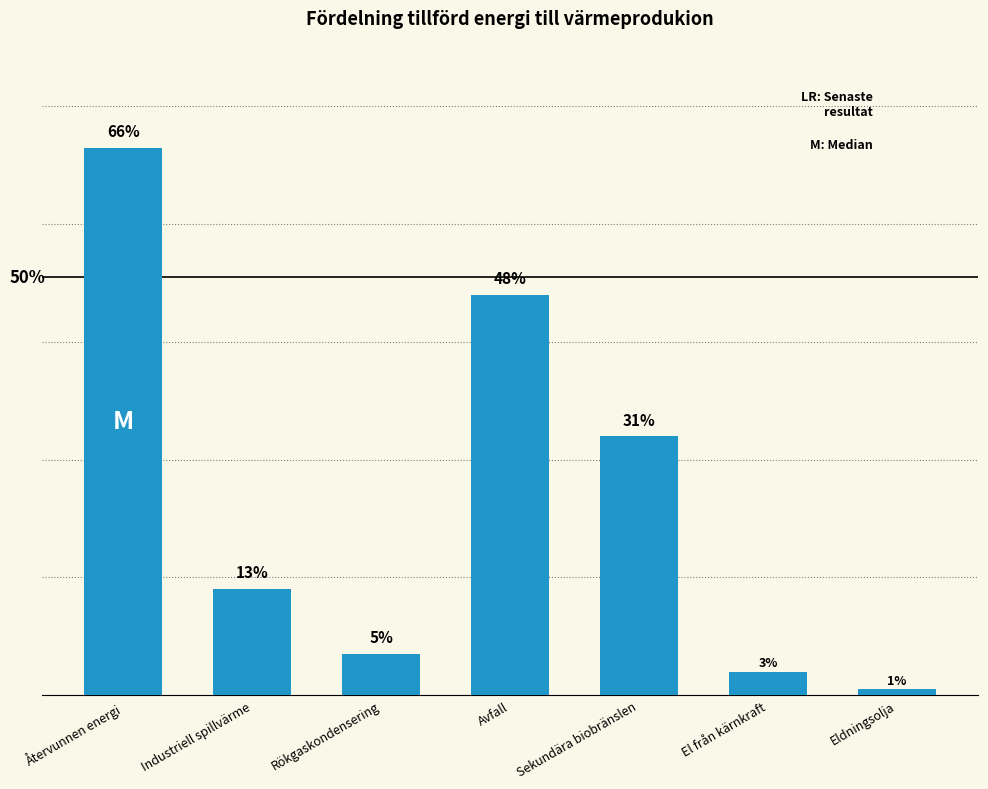

What is the average value?

33.6